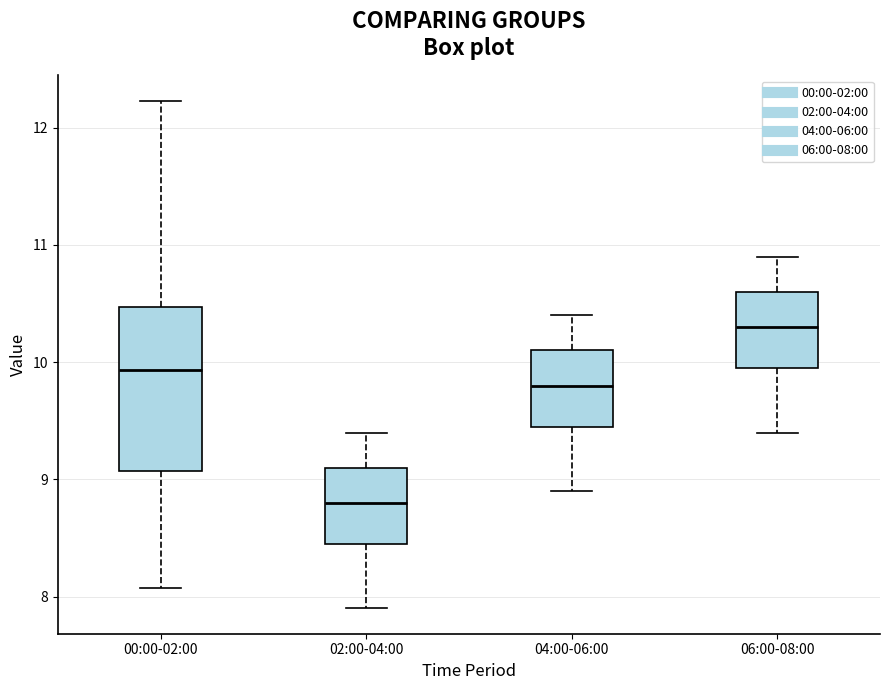

Which box's median line is the lowest?

02:00-04:00